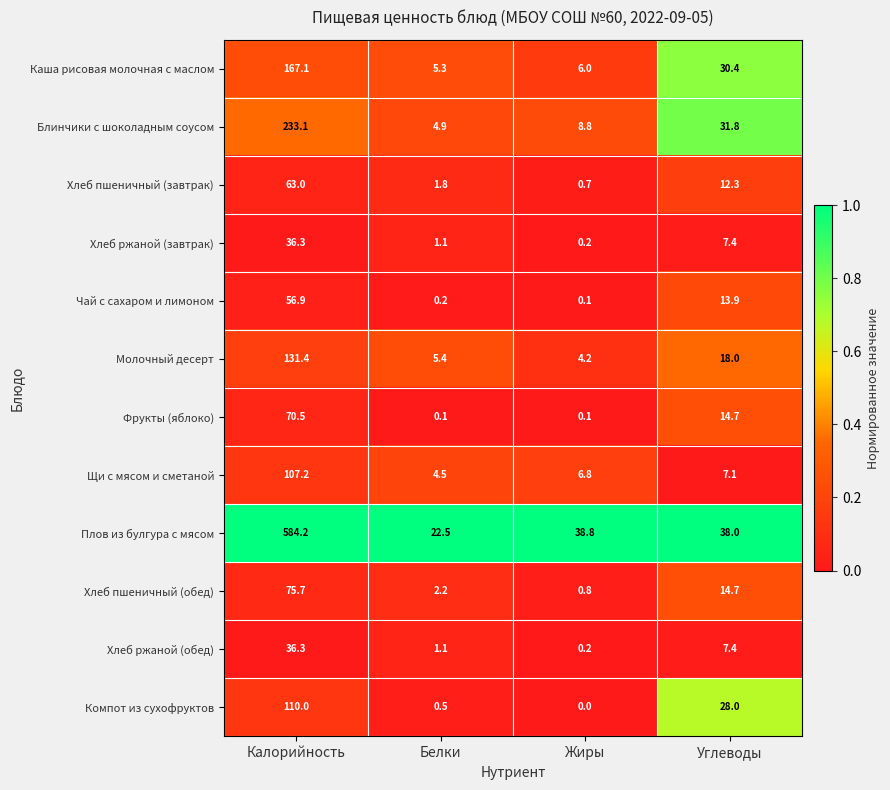

At which label does Плов из булгура с мясом first exceed 38?

Калорийность